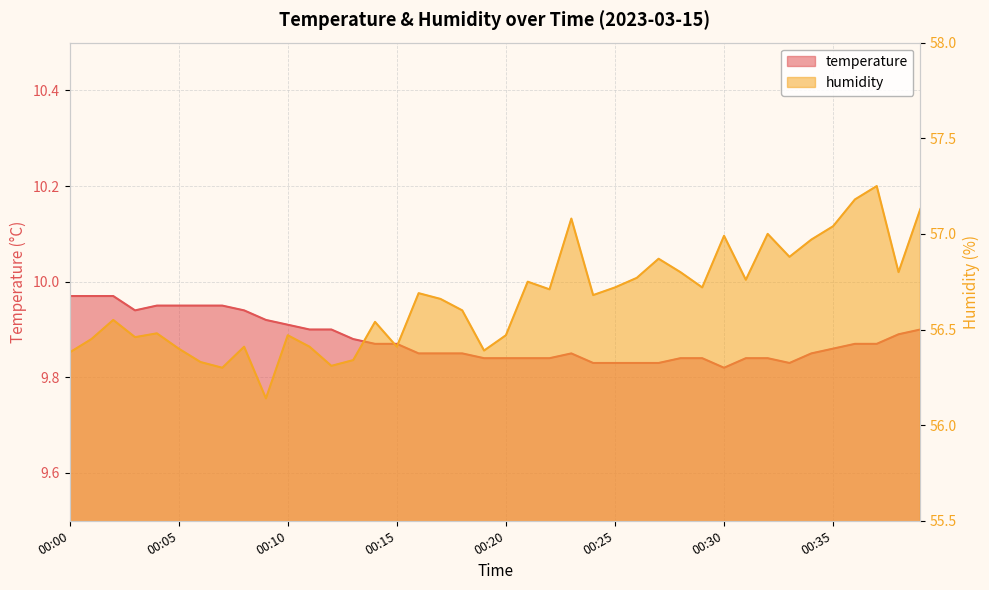

How many interior local valleys does the temperature series have?

3